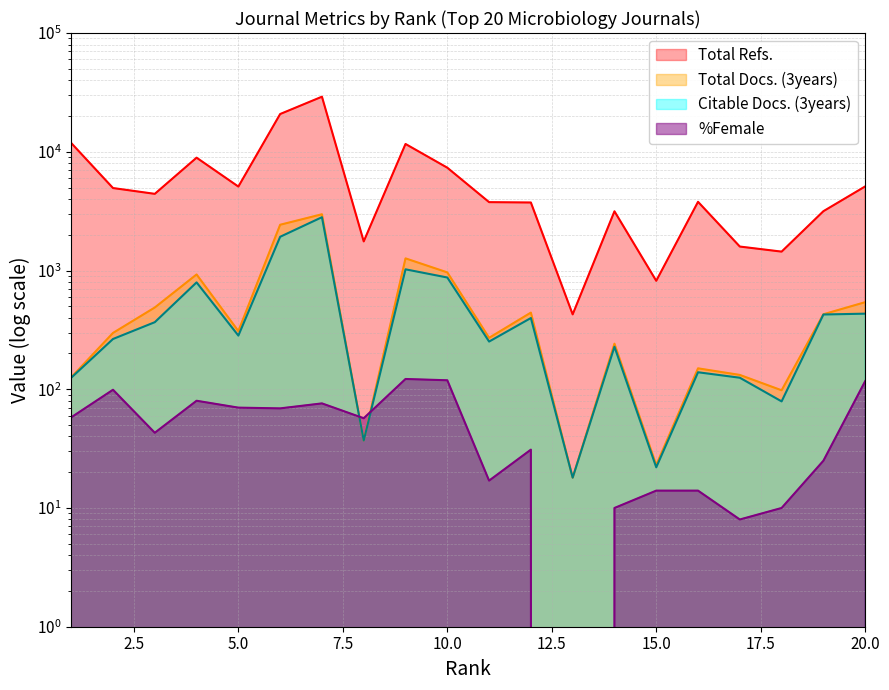

Reading left to right, transcribe all the data shown in this chart.

Total Docs. (3years): 1=126	2=298	3=488	4=926	5=309	6=2428	7=2976	8=37	9=1265	10=964	11=271	12=442	13=18	14=242	15=23	16=150	17=132	18=98	19=428	20=541
Total Refs.: 1=11851	2=4948	3=4421	4=8917	5=5092	6=20787	7=29087	8=1758	9=11630	10=7342	11=3764	12=3738	13=427	14=3152	15=819	16=3789	17=1591	18=1442	19=3158	20=5106
Citable Docs. (3years): 1=125	2=265	3=367	4=794	5=283	6=1923	7=2811	8=37	9=1023	10=873	11=252	12=398	13=18	14=228	15=22	16=139	17=125	18=79	19=426	20=433
%Female: 1=58	2=99	3=43	4=80	5=70	6=69	7=76	8=57	9=122	10=119	11=17	12=31	13=0	14=10	15=14	16=14	17=8	18=10	19=25	20=117